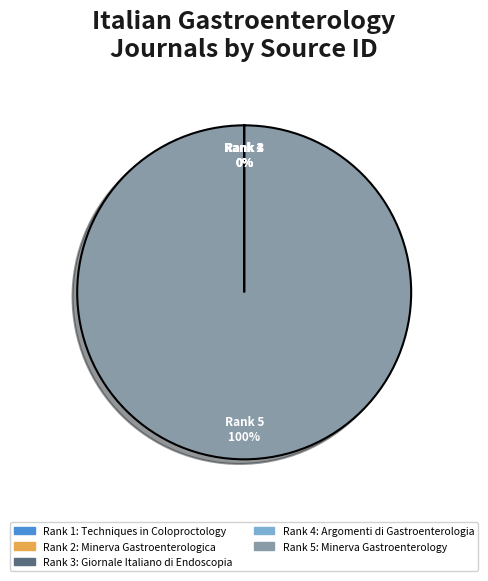

To the nearest percent, what is the average slice percentage?

20%